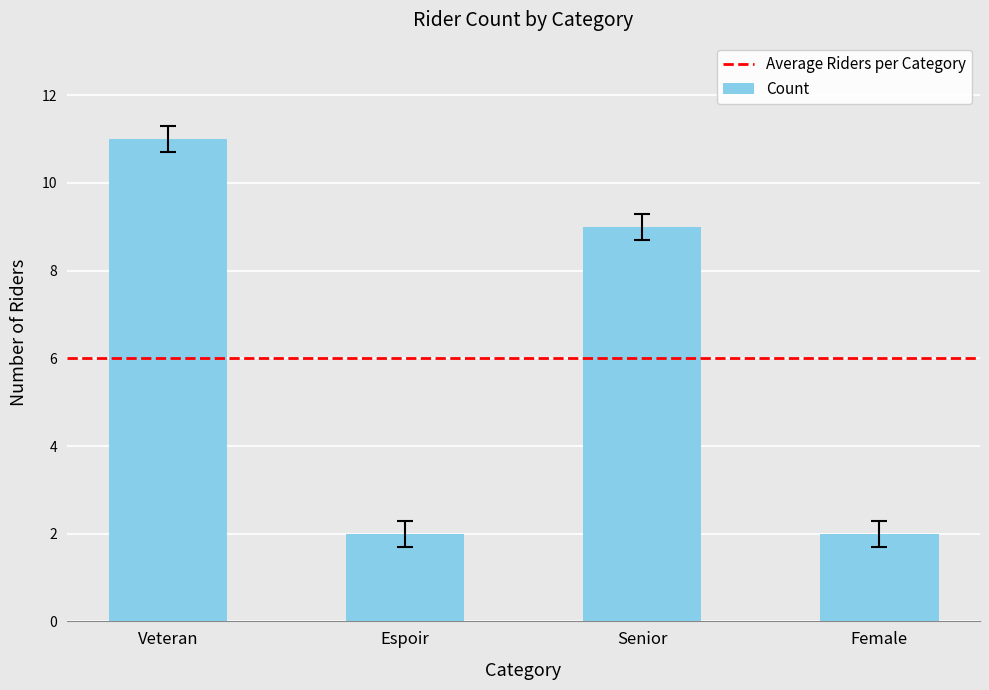

The value at Senior is 2. True or false?

False